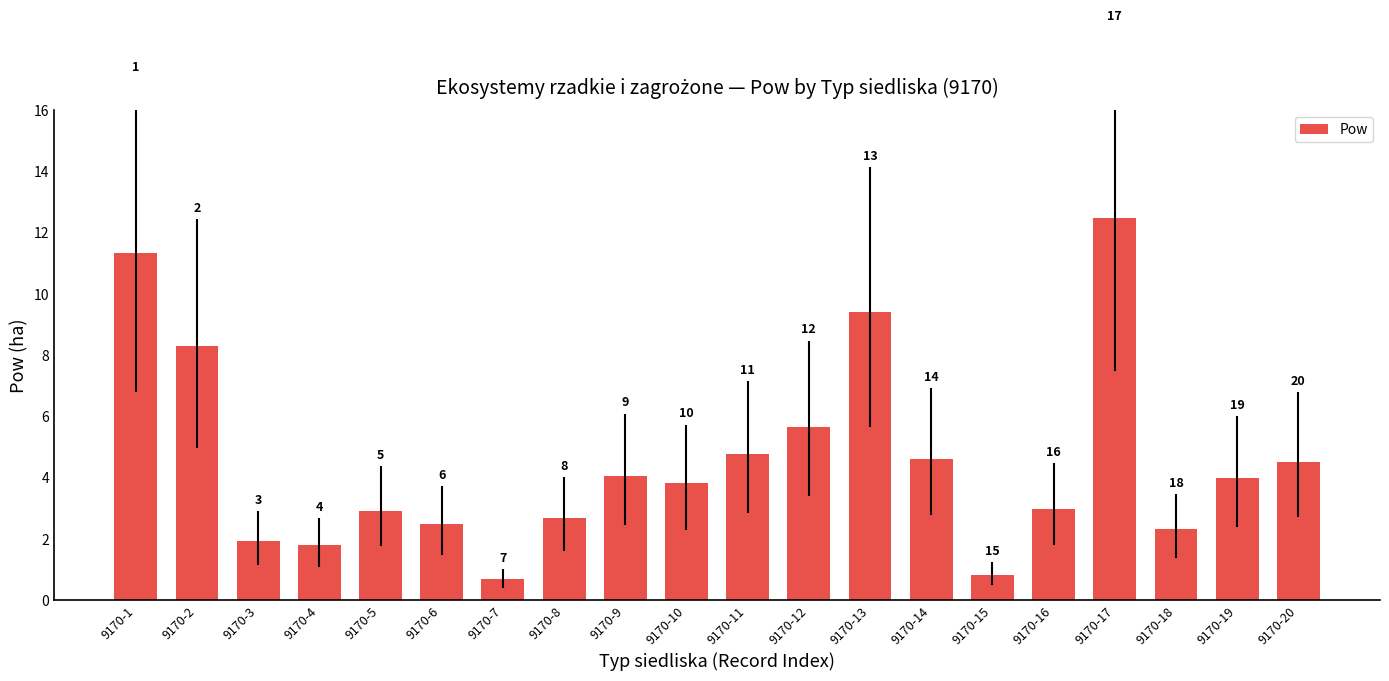

True or false: the data shows 3.0 at 9170-4.

False